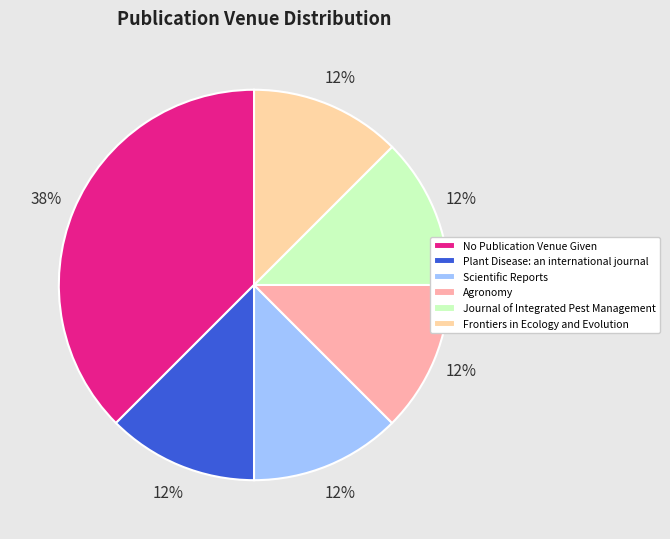

To the nearest percent, what is the average slice percentage?

17%